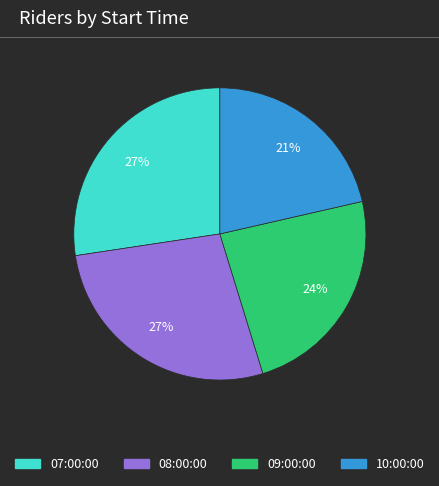

Do 07:00:00 and 08:00:00 together represent more than half of the pie?

Yes